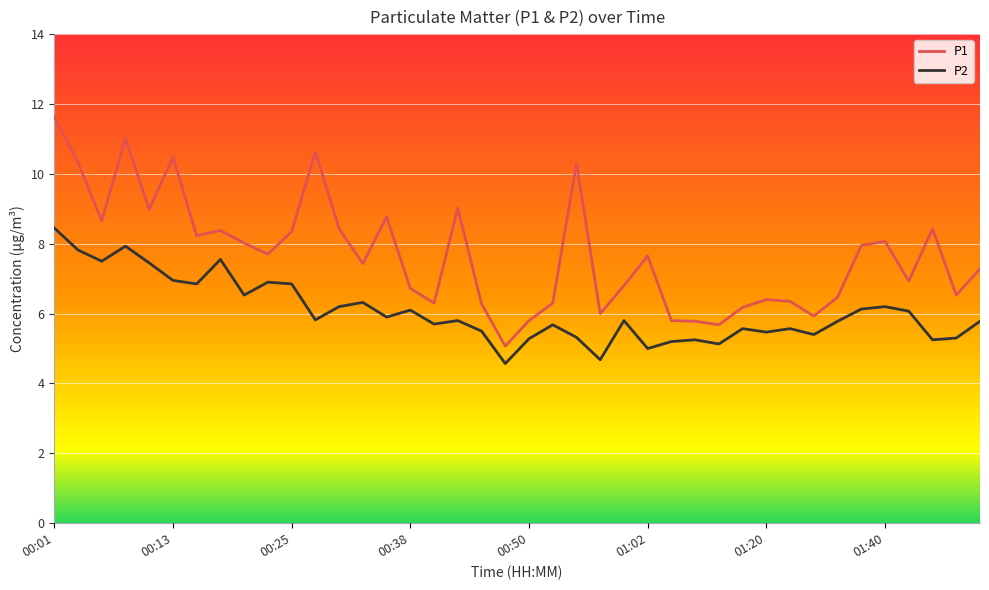

What is the smallest value displayed?

4.6